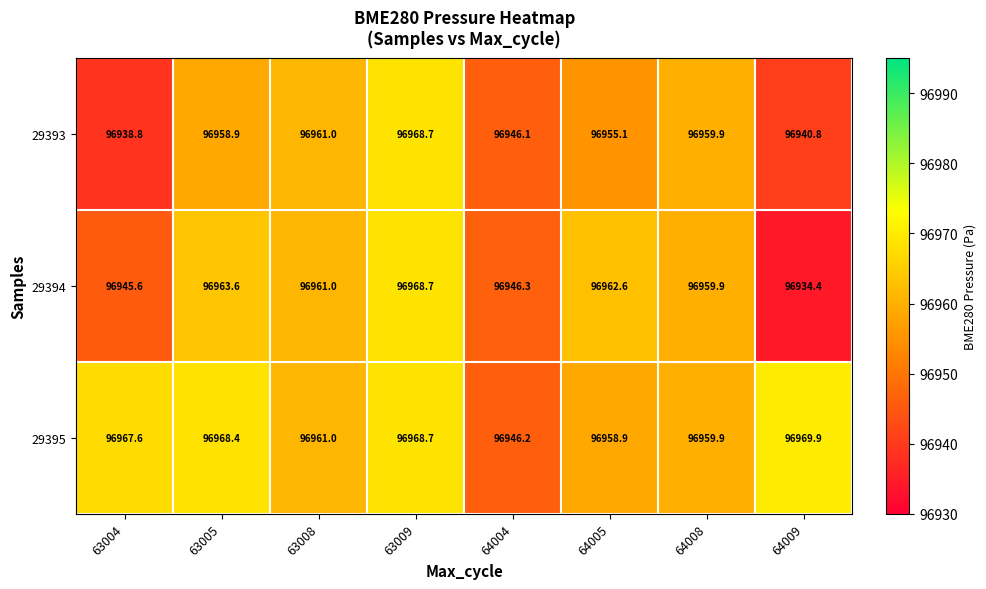

Which series has the largest total across all categories?

29395